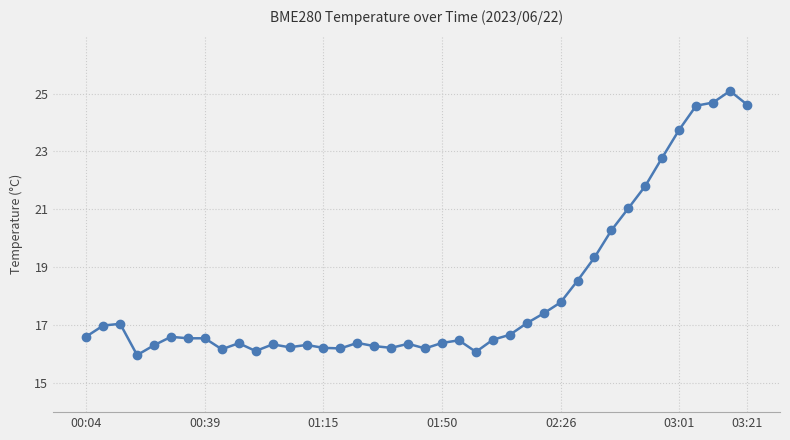

How many data points does each series have?

40